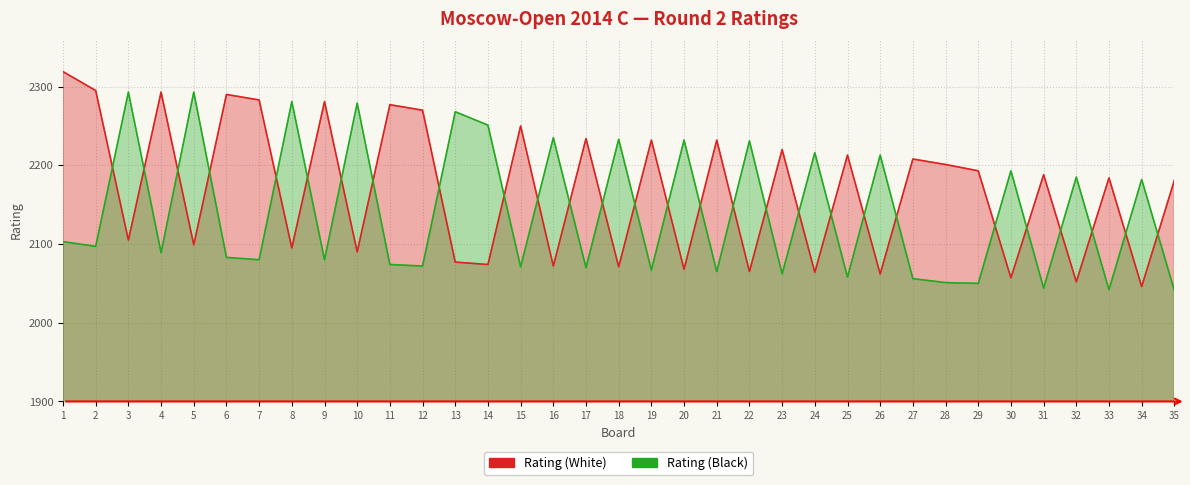

What are all the series names shown in the legend?

Rating (White), Rating (Black)